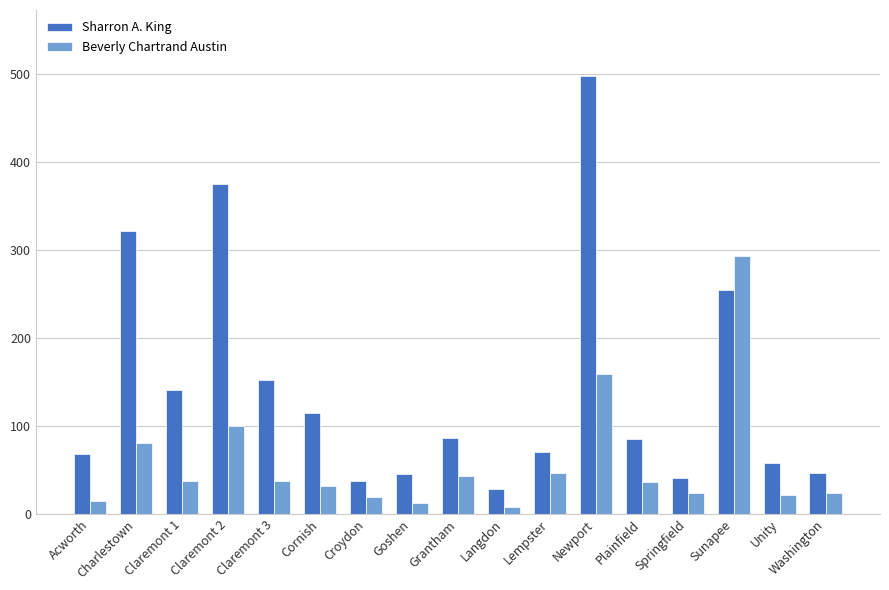

Which category has the highest value in the Beverly Chartrand Austin series?

Sunapee